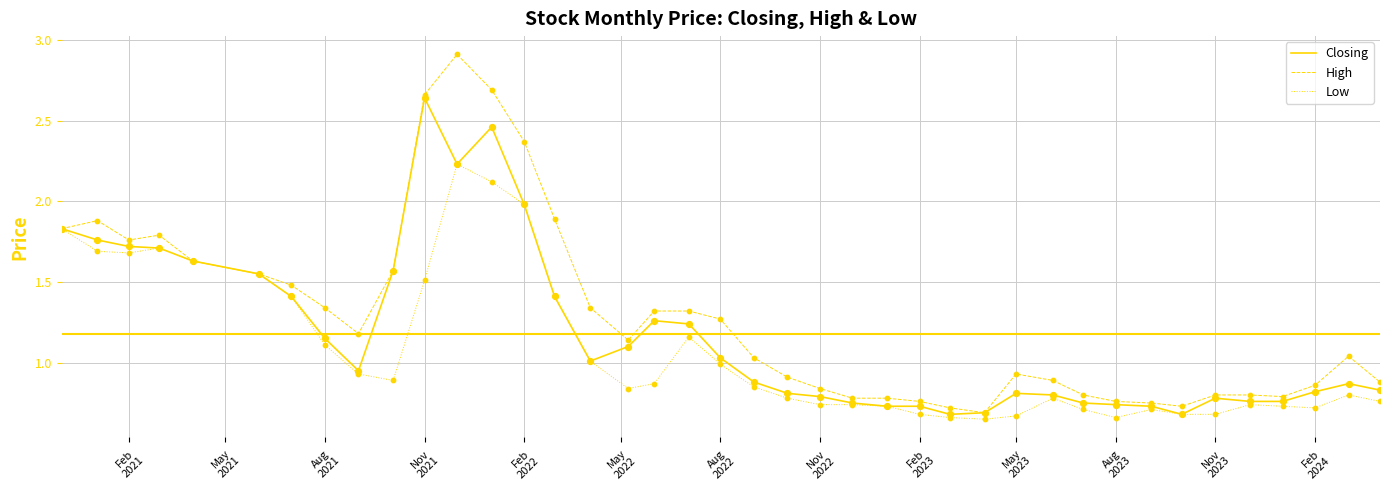

Rank the series by their maximum value, from highest to lowest.

High, Closing, Low